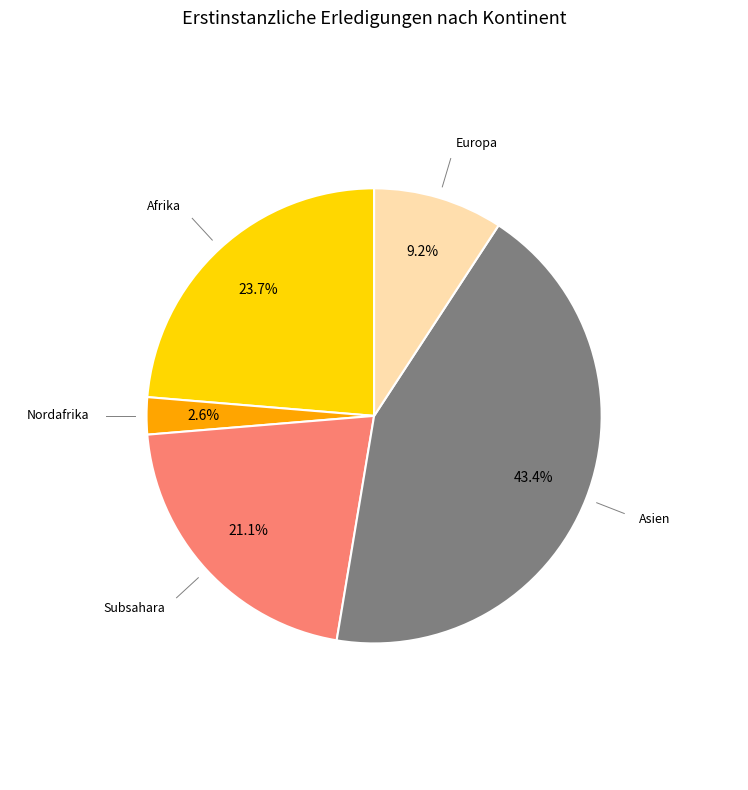

To the nearest percent, what is the average slice percentage?

20%